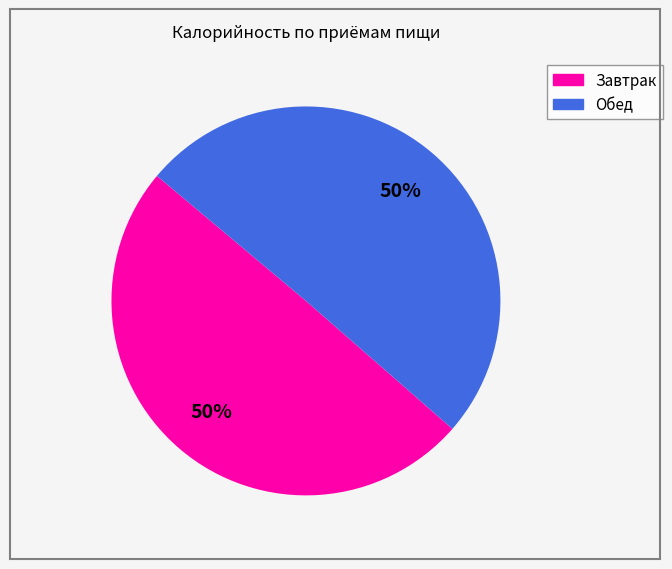

To the nearest percent, what portion does Завтрак represent?

50%